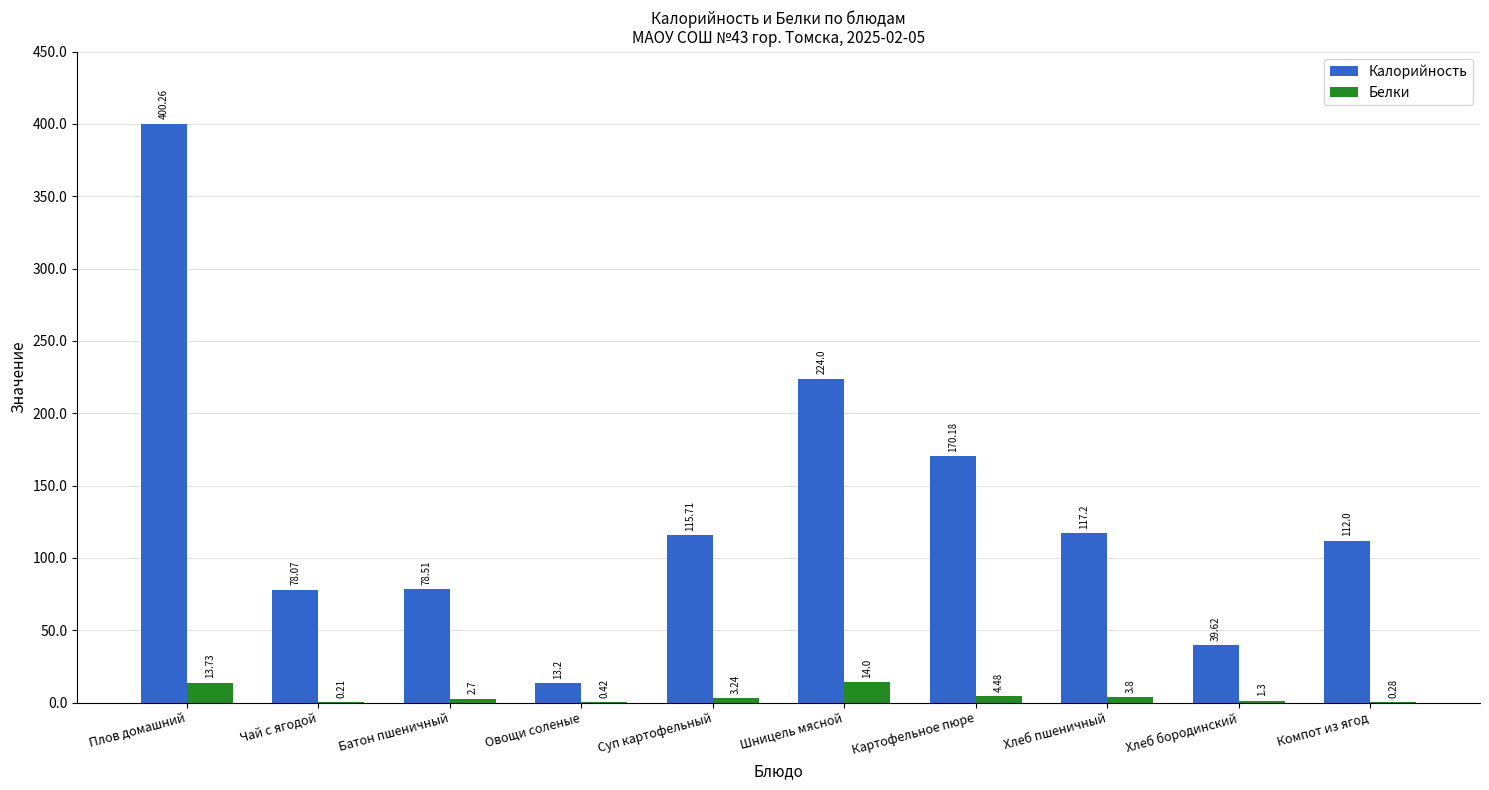

What is the sum of all Белки values?

44.2